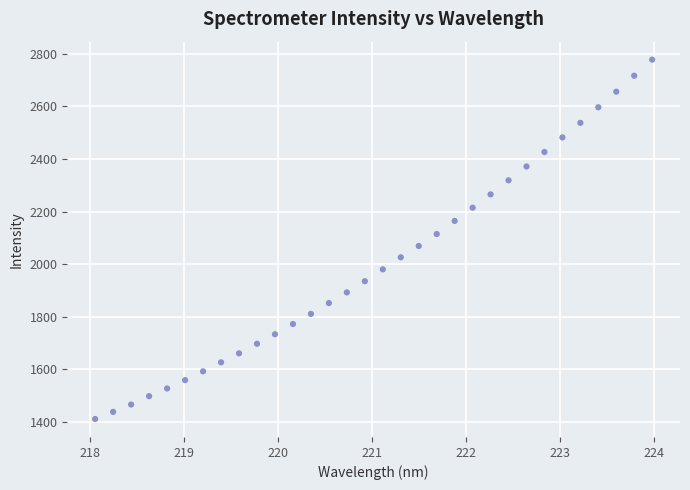

What is the range of X values (max minus min)?

5.9